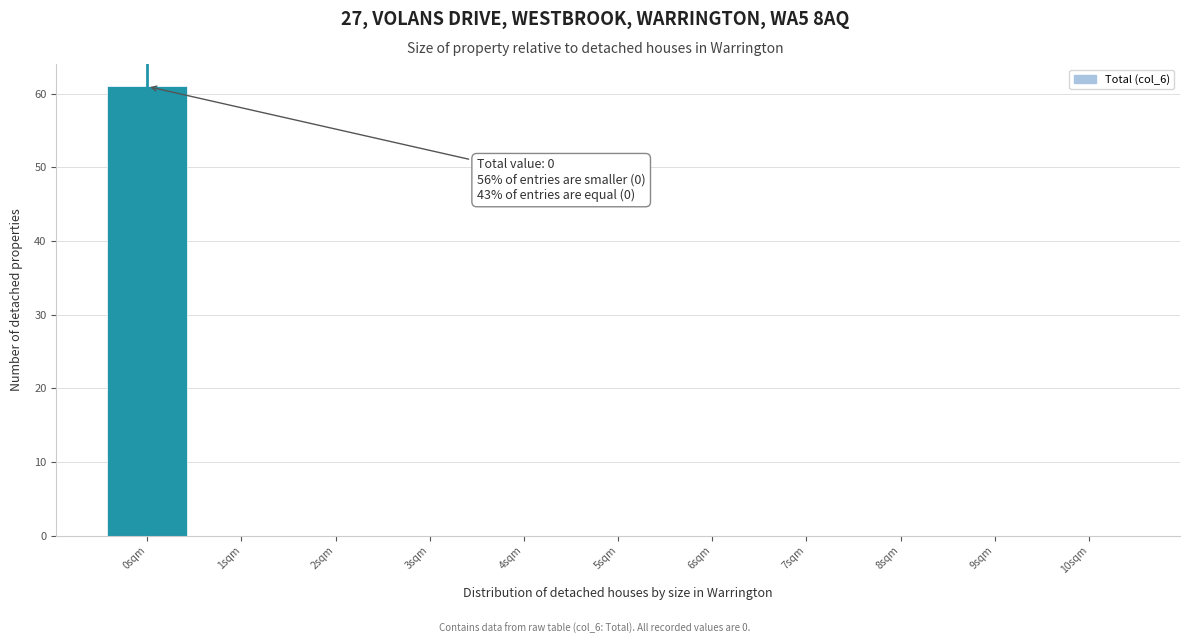

Which range on the x-axis has the tallest bar?

-0.5 to 0.5